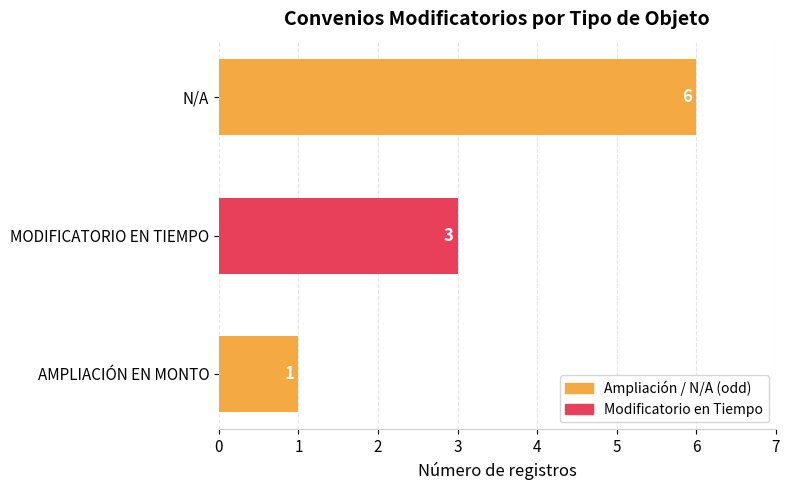

Rank the categories by value from lowest to highest.

AMPLIACIÓN EN MONTO, MODIFICATORIO EN TIEMPO, N/A